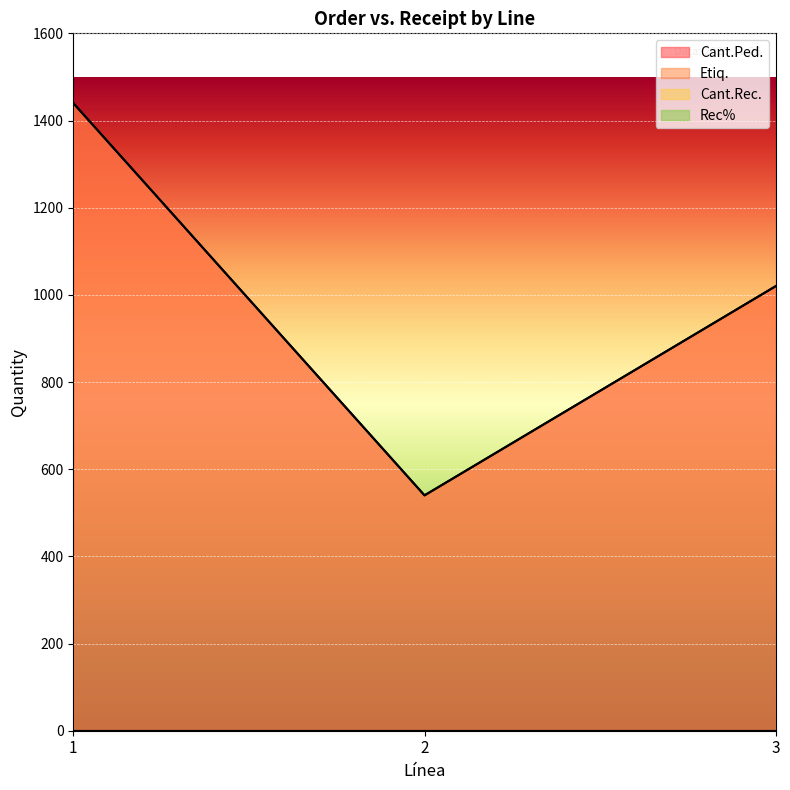

Is it true that Cant.Ped. equals 1515 at 3?

False